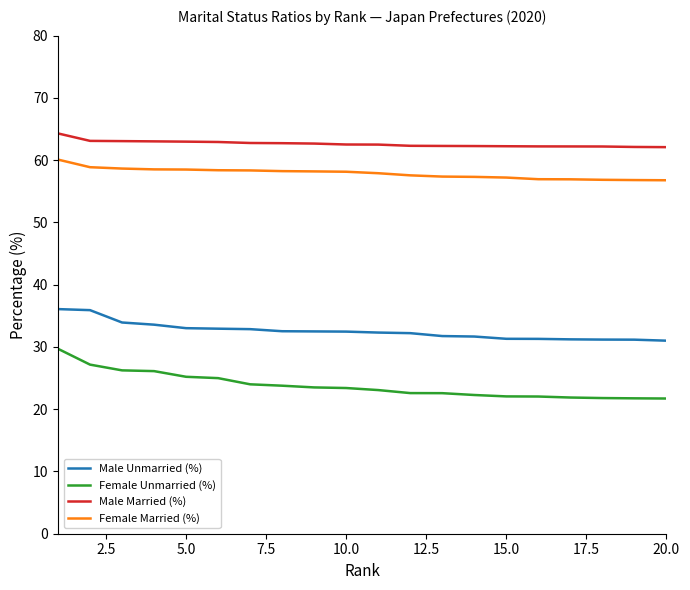

True or false: Male Unmarried (%) and Female Married (%) intersect in this chart.

False